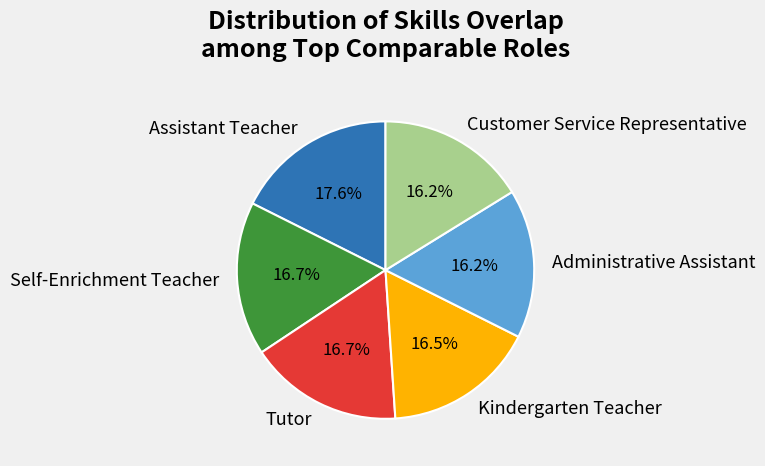

Which has a higher value, Assistant Teacher or Tutor?

Assistant Teacher